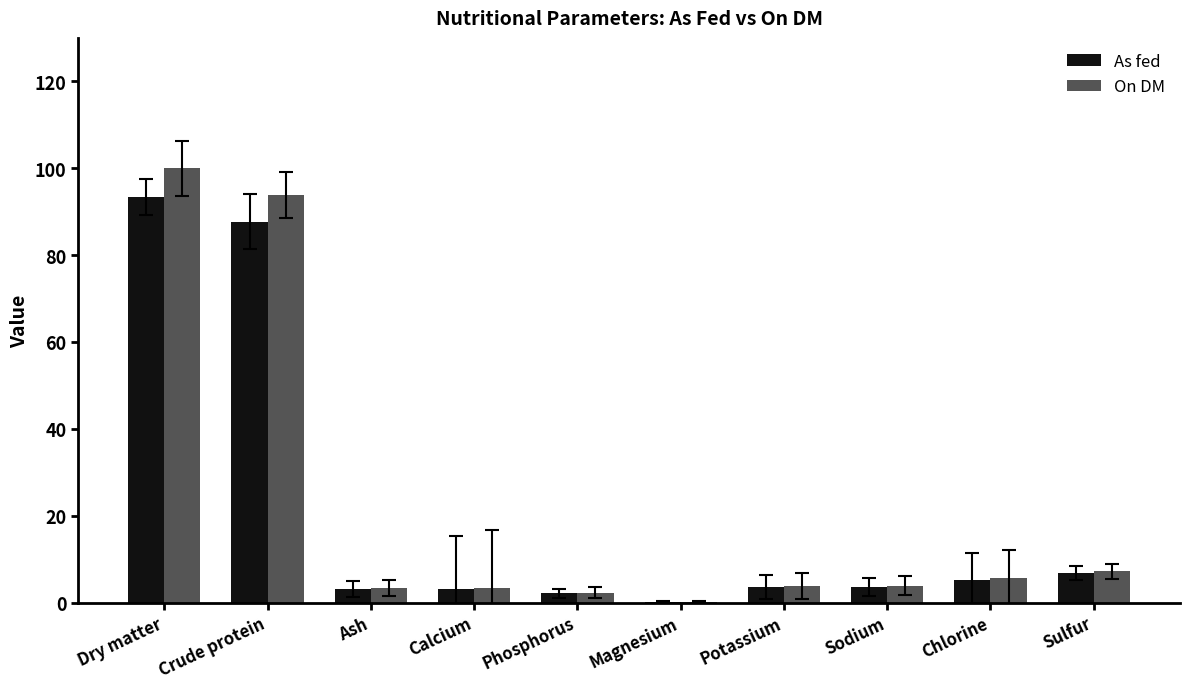

What is the greatest value displayed?

100.0